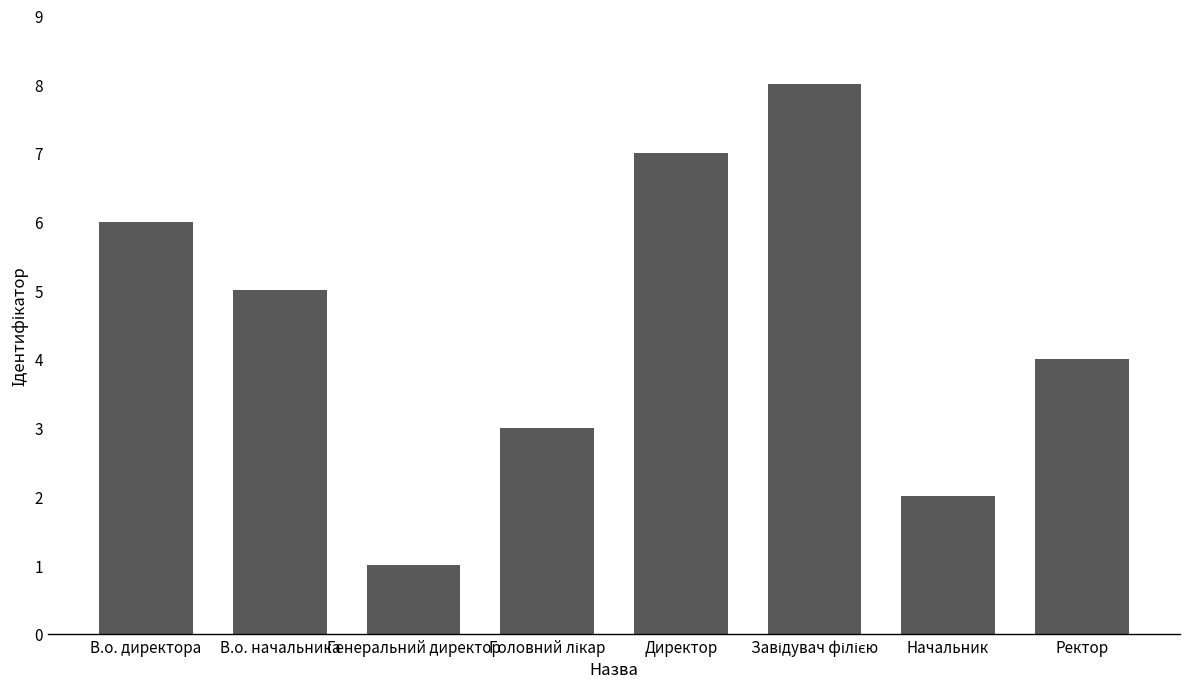

What is the approximate value at В.о. директора?

6